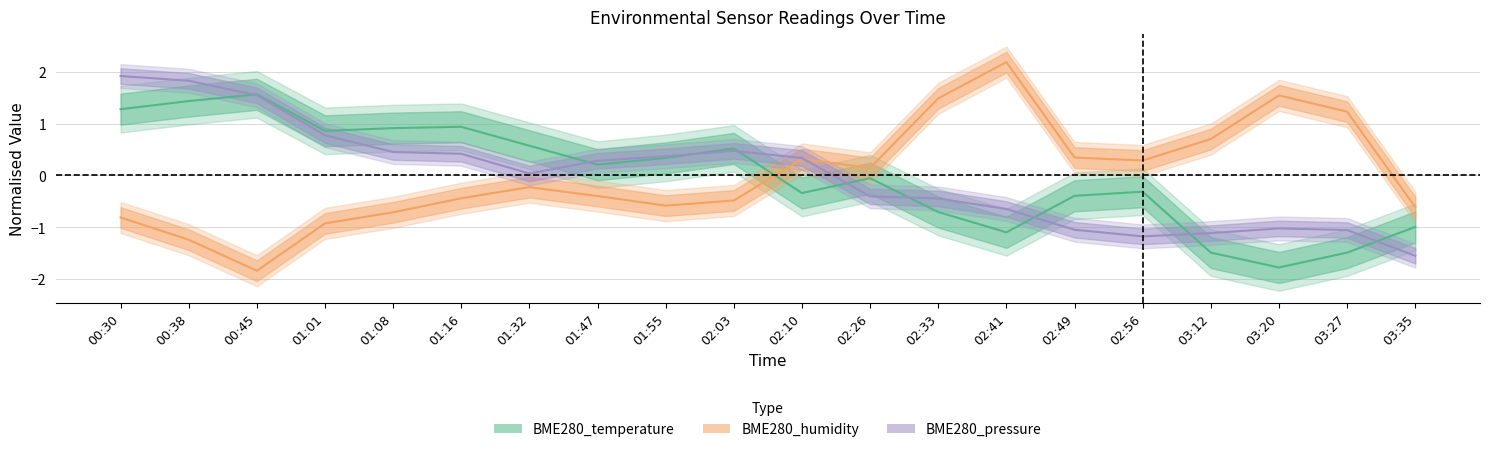

In BME280_humidity, how many points are higher than both neighbors (excluding endpoints)?

4